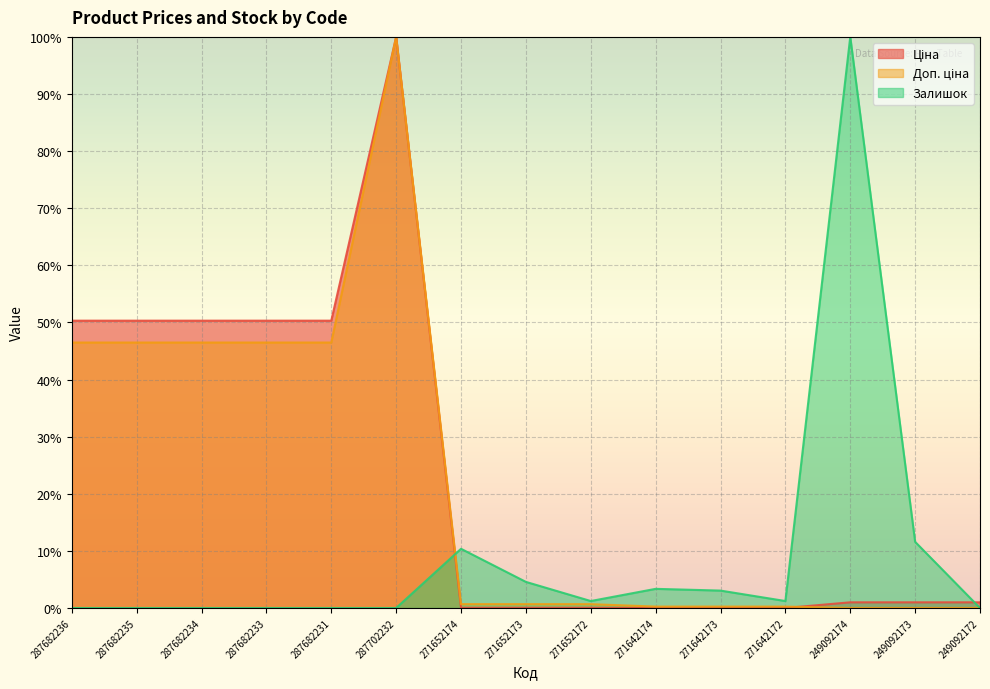

True or false: Ціна has a value of 0.0 at 271652174.

True